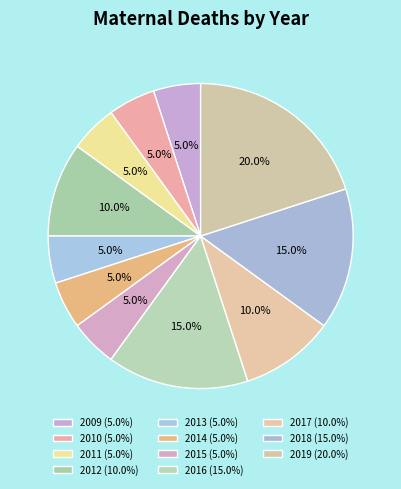

What is the total percentage of 2009 and 2018?

20.0%